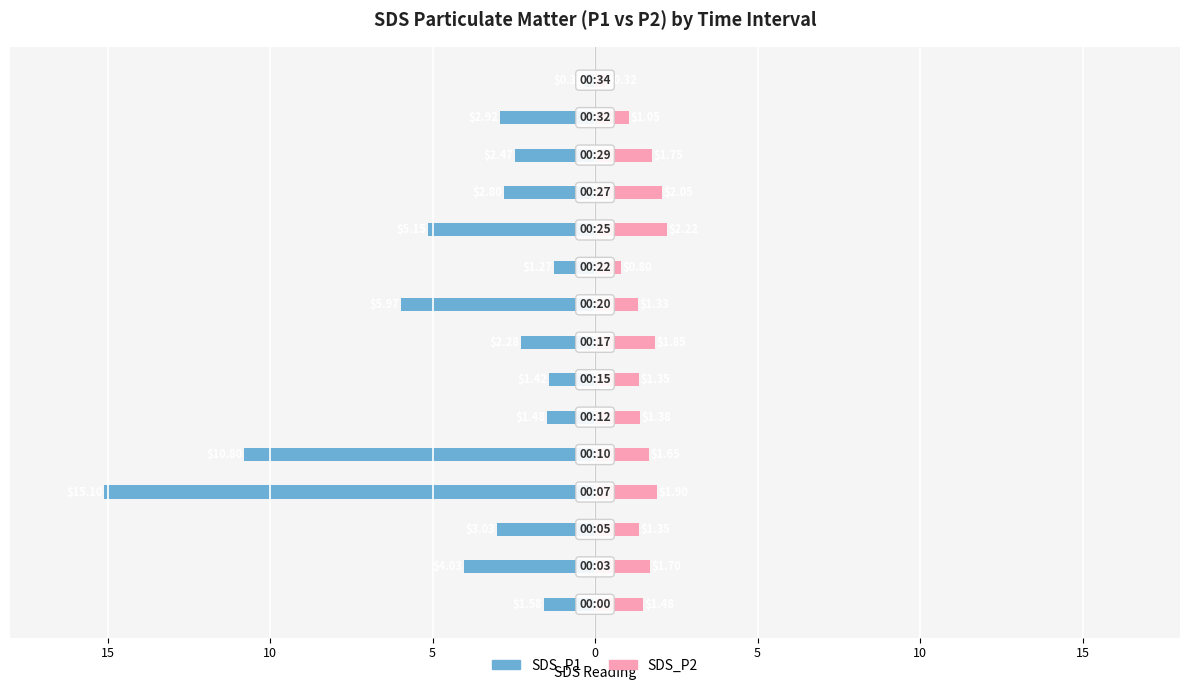

Reading left to right, extract all data points from this chart.

SDS_P1: -1.6	-4.0	-3.0	-15.1	-10.8	-1.5	-1.4	-2.3	-6.0	-1.3	-5.2	-2.8	-2.5	-2.9	-0.3
SDS_P2: 1.5	1.7	1.4	1.9	1.6	1.4	1.4	1.9	1.3	0.8	2.2	2.0	1.8	1.1	0.3